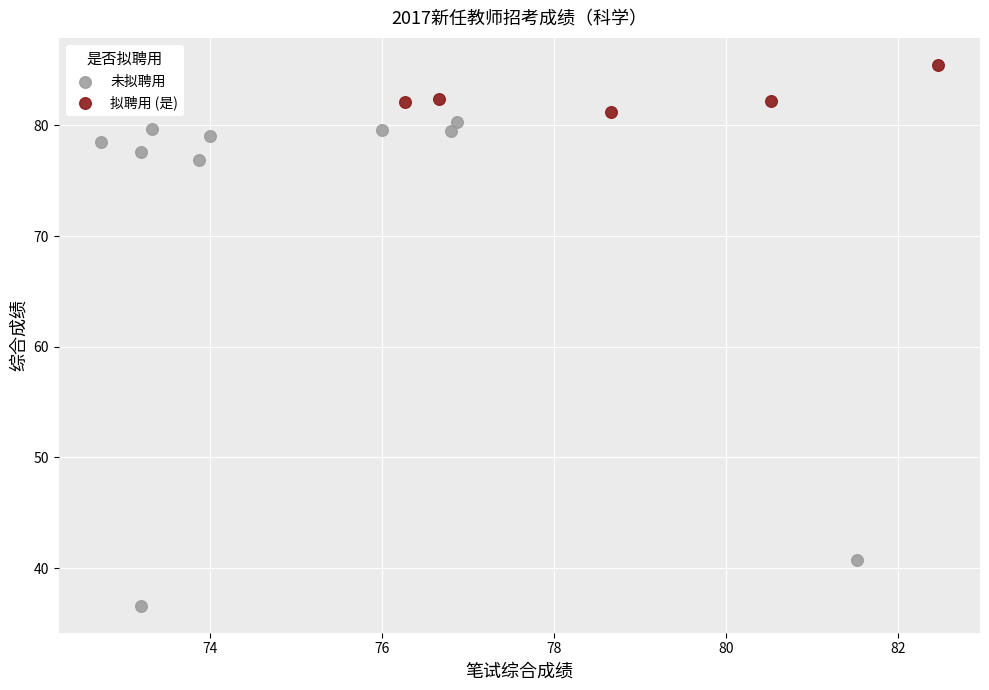

Which series has the largest Y range (max minus min)?

未拟聘用